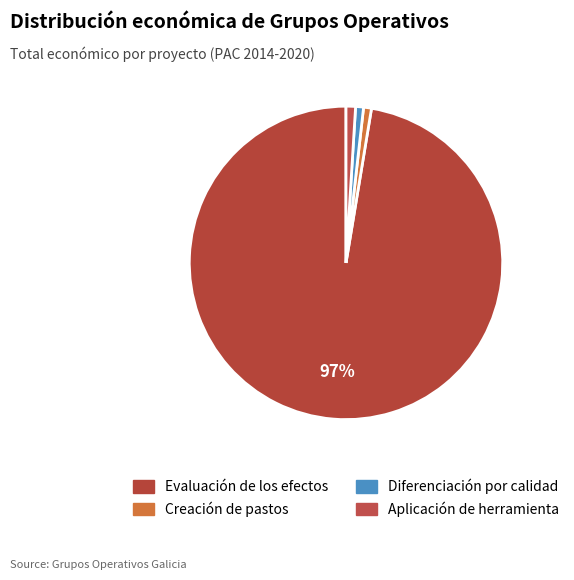

To the nearest percent, what is the average slice percentage?

25%